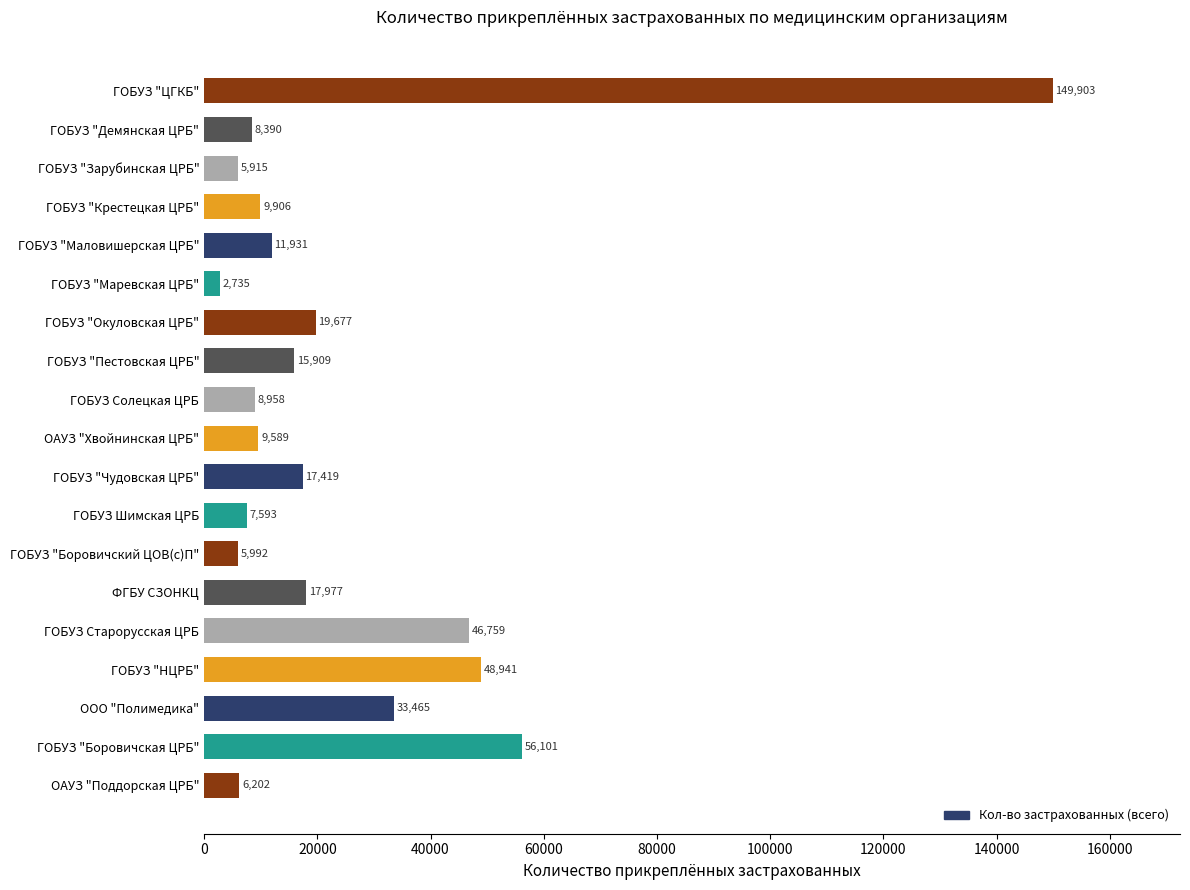

What is the minimum value shown in the chart?

2735